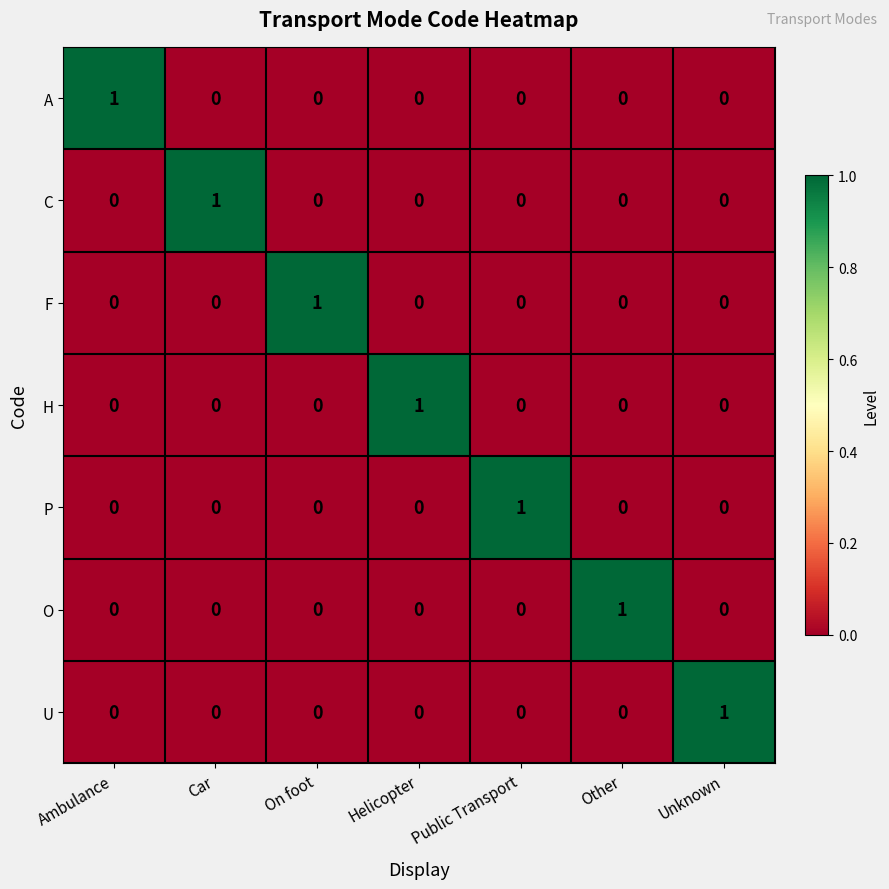

What is the total value across all series at Public Transport?

1